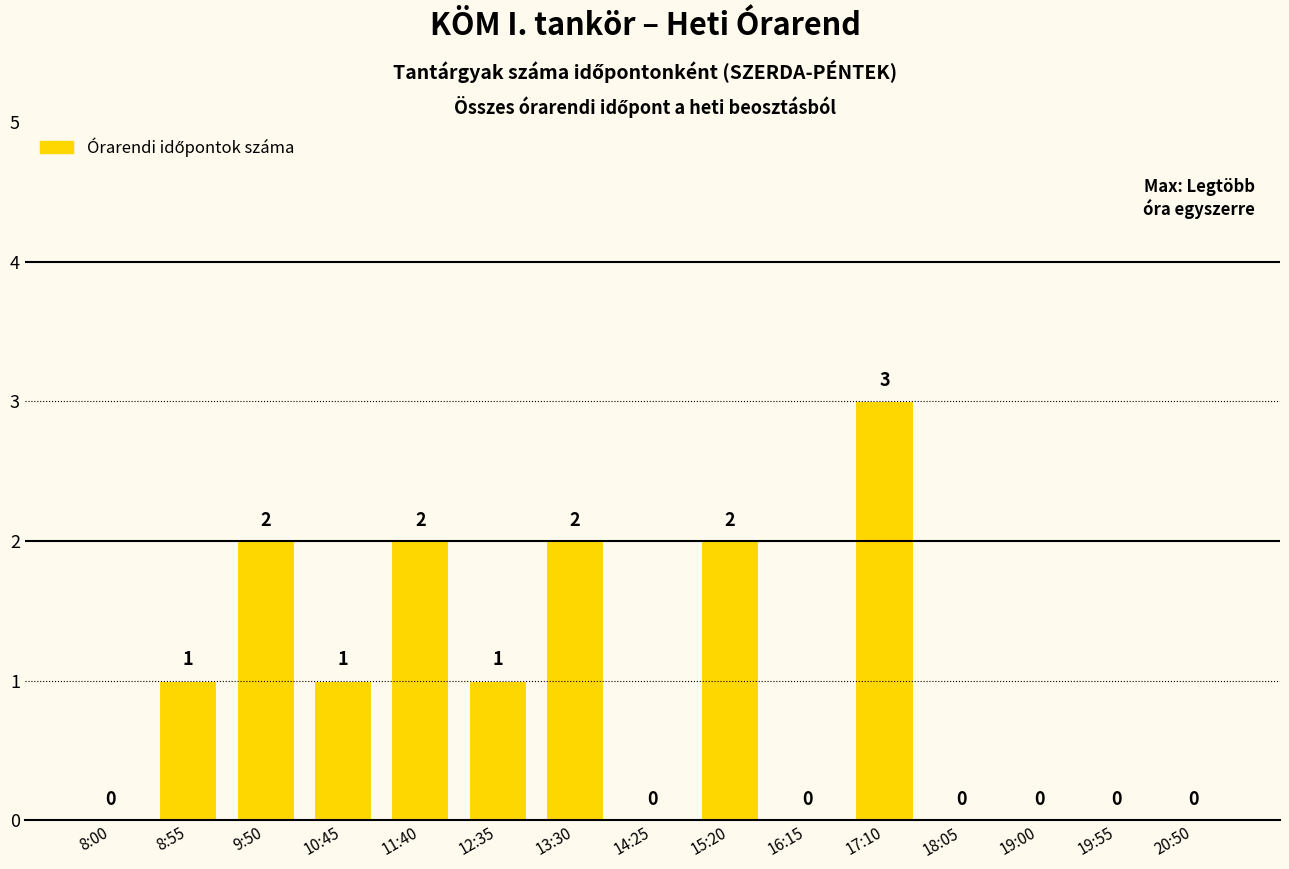

How many values are above zero?

8